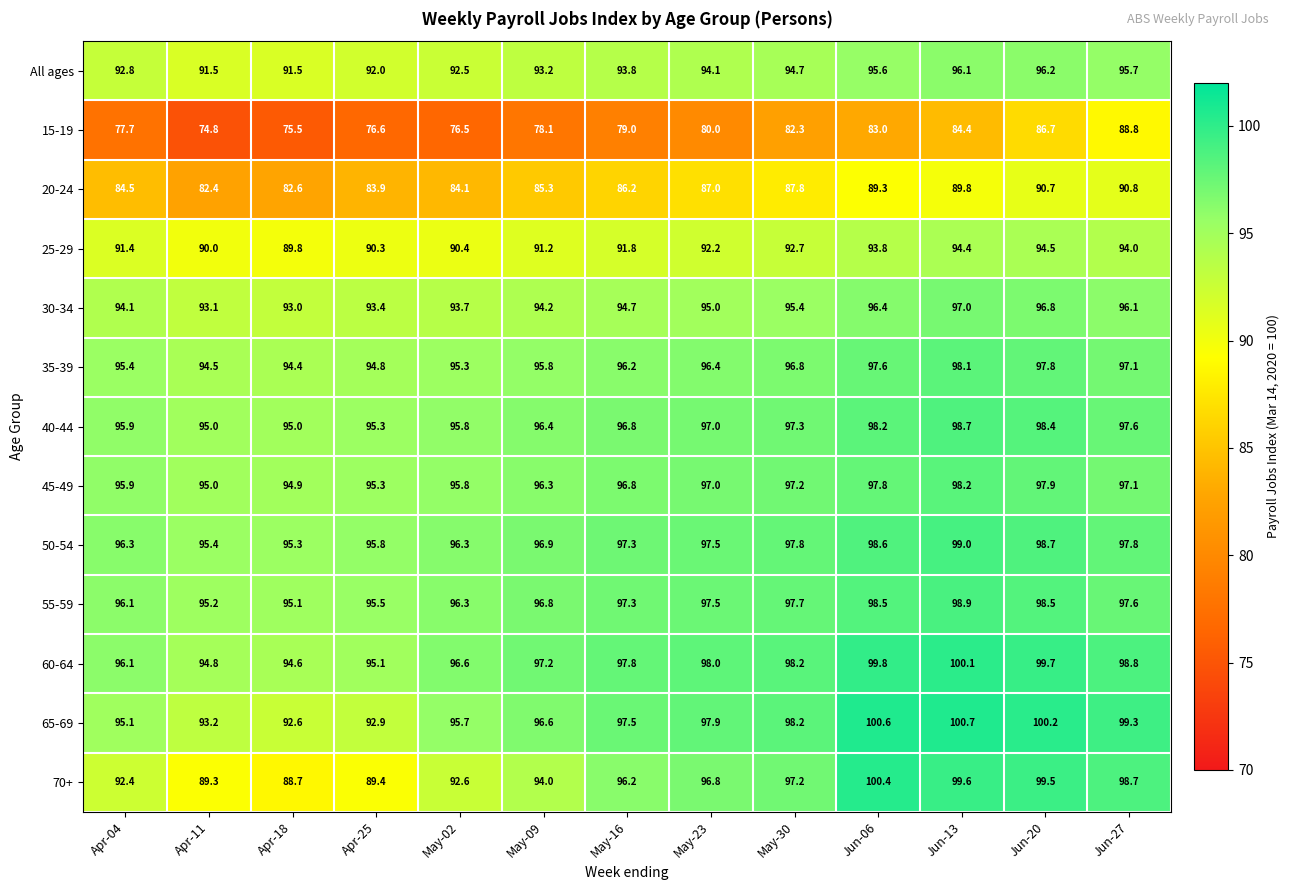

What is the difference between the highest and lowest values at Jun-27?

10.5